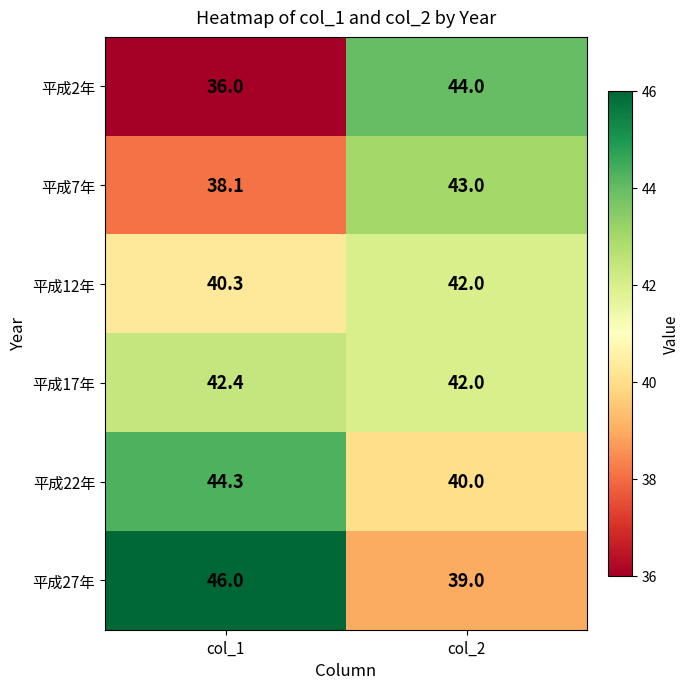

Reading right to left, transcribe all the data shown in this chart.

平成2年: 44.0	36.0
平成7年: 43.0	38.1
平成12年: 42.0	40.3
平成17年: 42.0	42.4
平成22年: 40.0	44.3
平成27年: 39.0	46.0